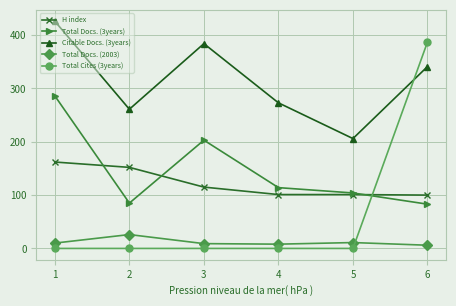

The value of Total Docs. (3years) at 1 is 286. True or false?

True